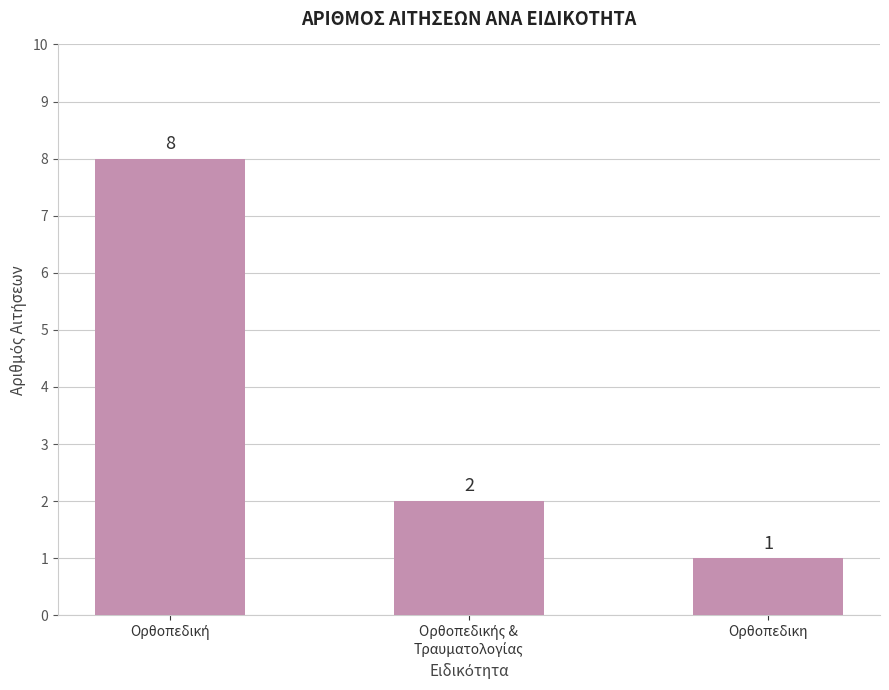

At which category does the chart reach its minimum across all series?

Ορθοπεδικη